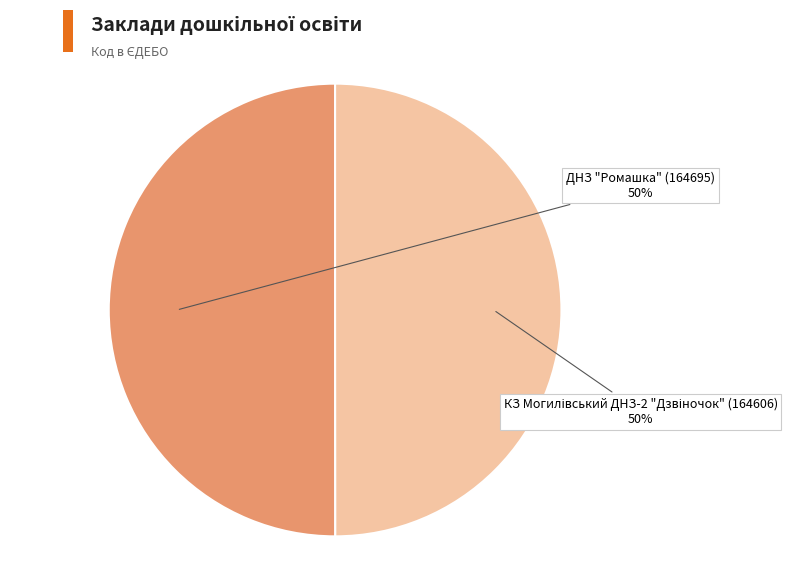

To the nearest percent, what is the average slice percentage?

50%